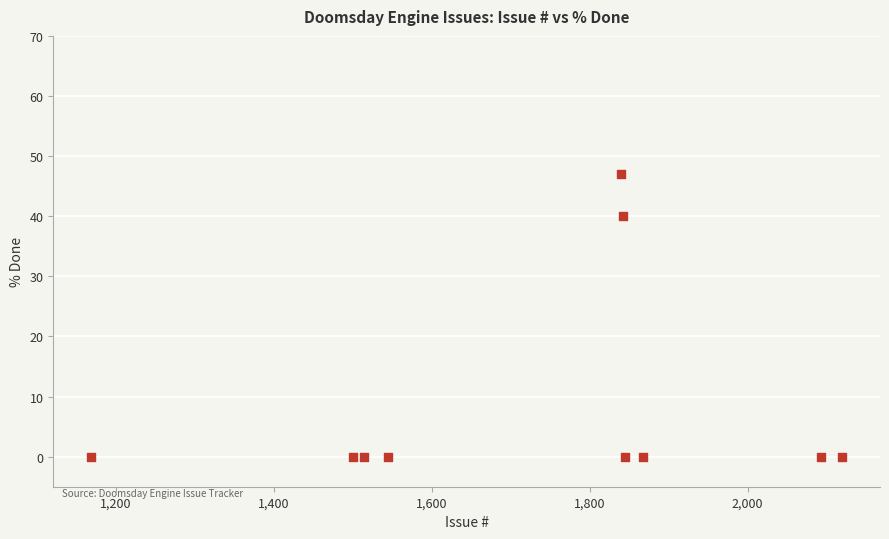

What is the range of X values (max minus min)?

952